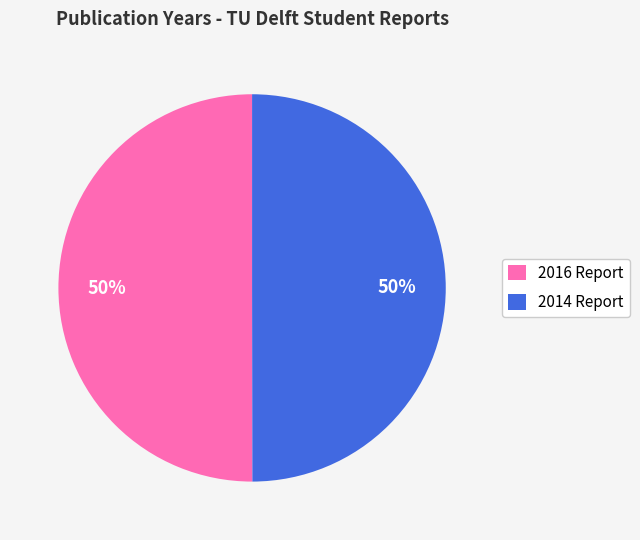

True or false: 2014 Report accounts for 65% of the total.

False